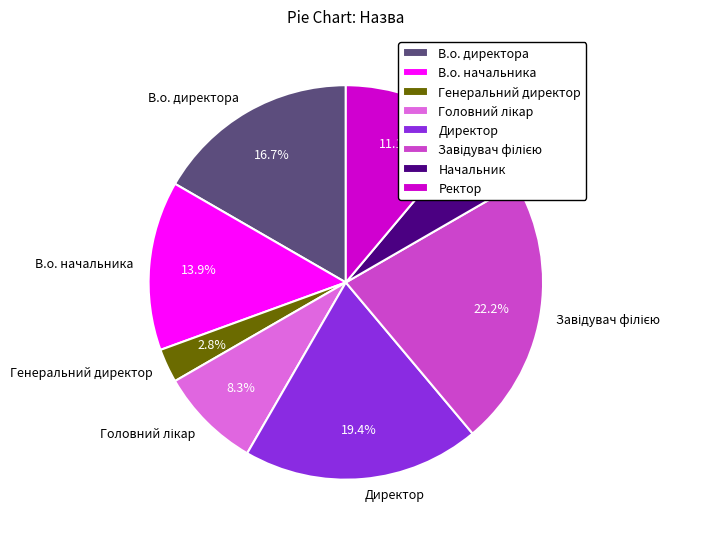

Combined, do В.о. директора and Начальник account for over 50%?

No